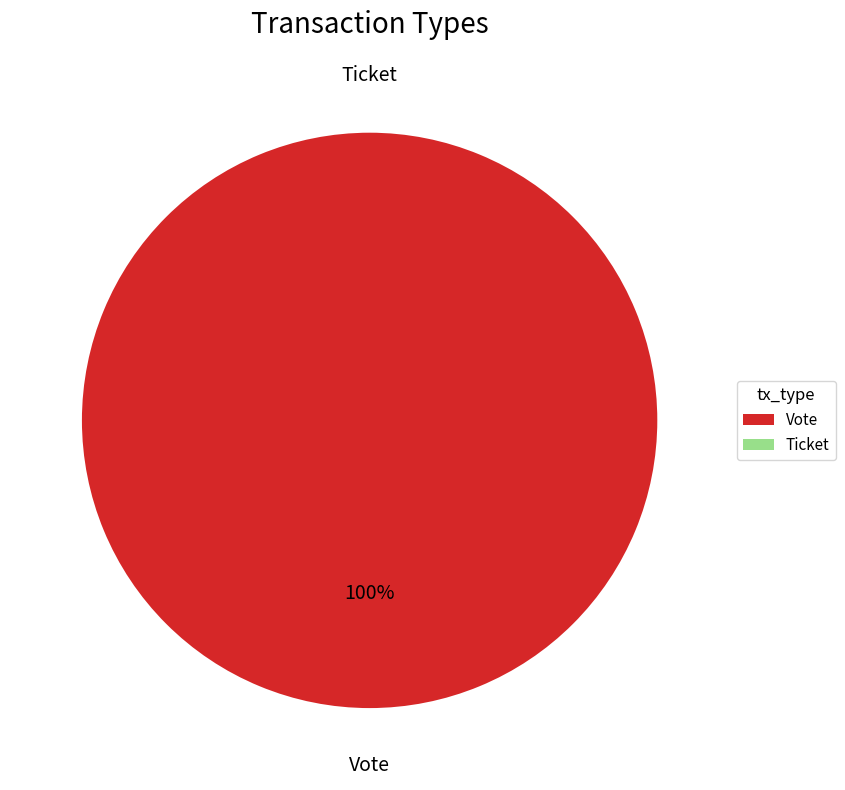

To the nearest percent, what is the average slice percentage?

50%